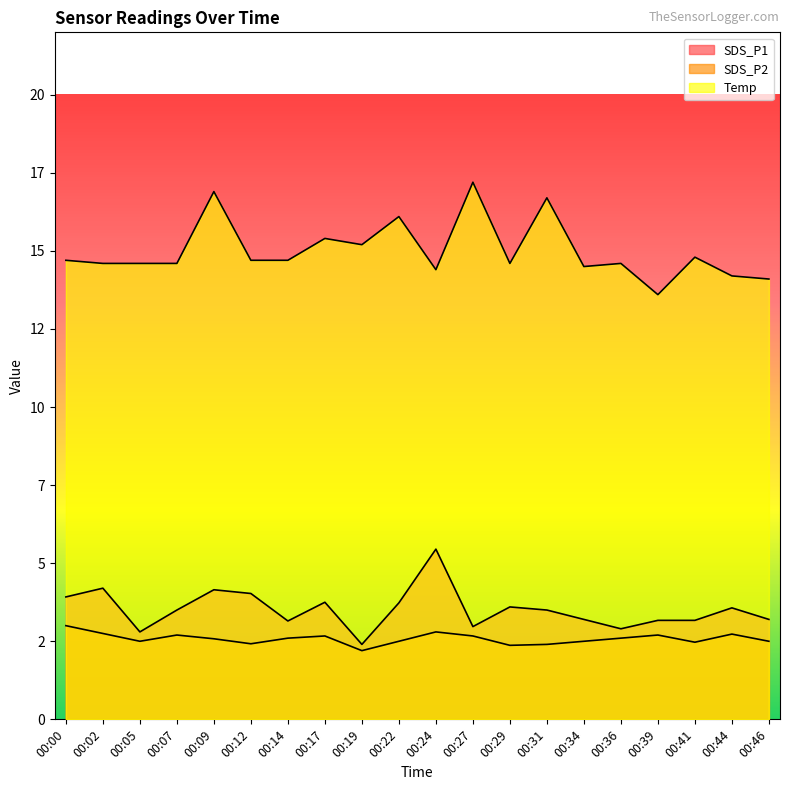

List the series in order of their peak value, highest first.

Temp, SDS_P1, SDS_P2